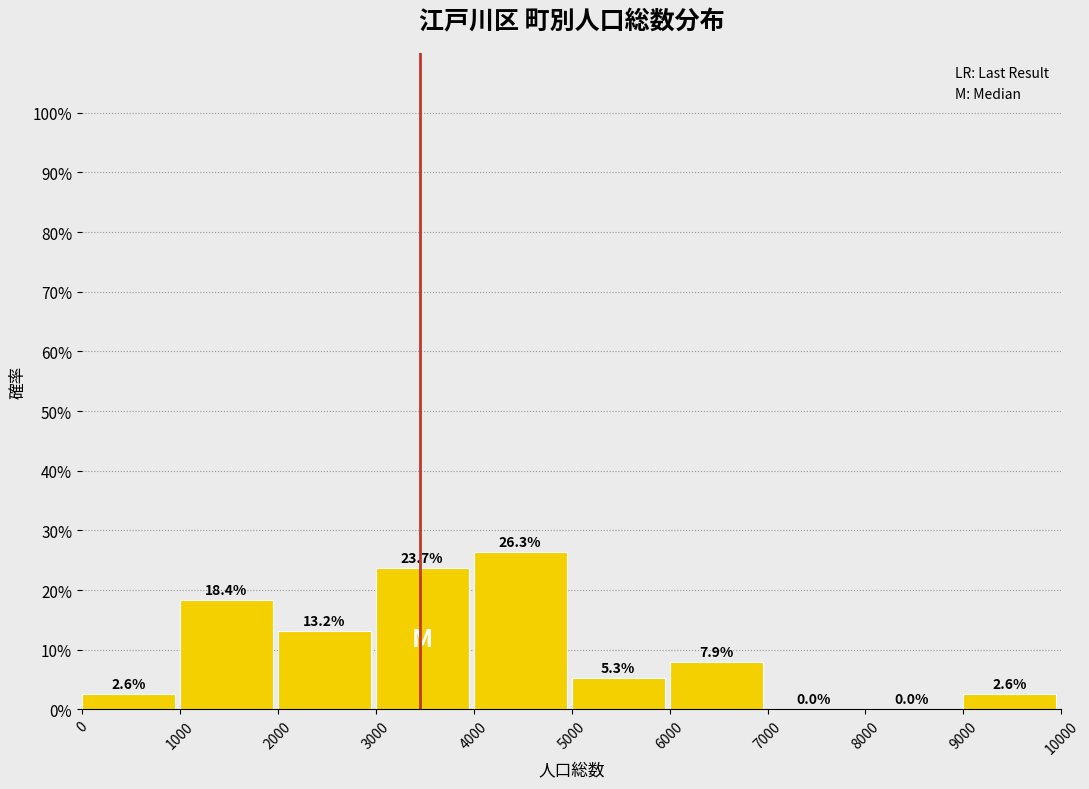

Which range on the x-axis has the tallest bar?

4000 to 5000